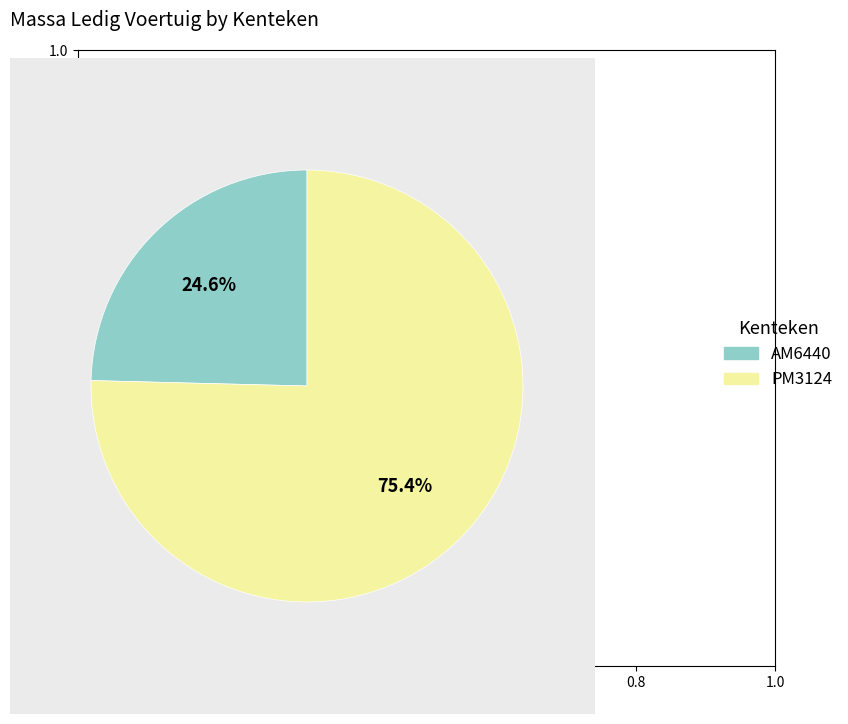

Is the sum of AM6440 and PM3124 greater than half?

Yes